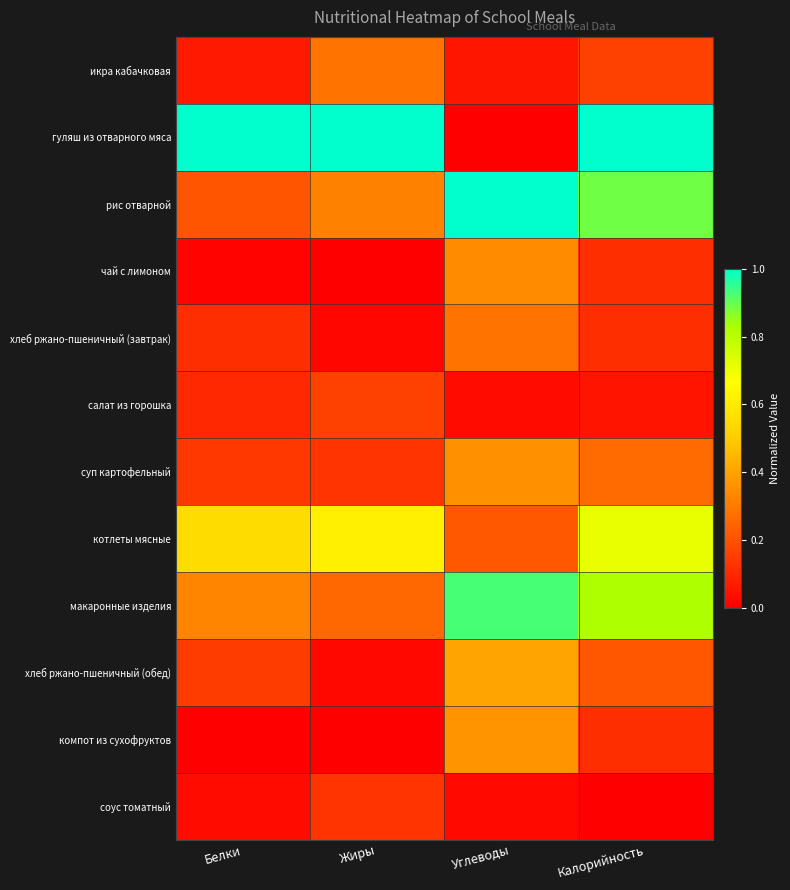

Which series has the largest range (max minus min)?

гуляш из отварного мяса